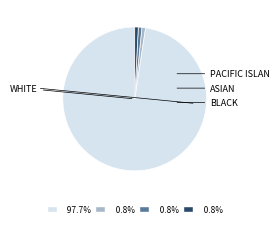

Count the number of slices in the pie.

4